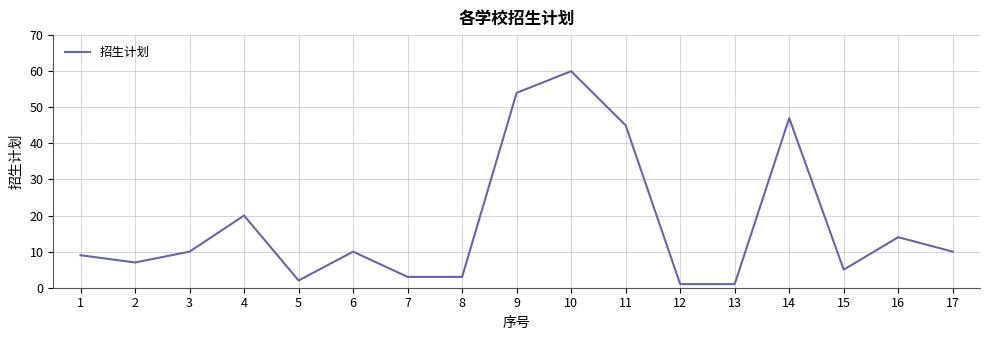

Is it true that the value at 6 is 4?

False